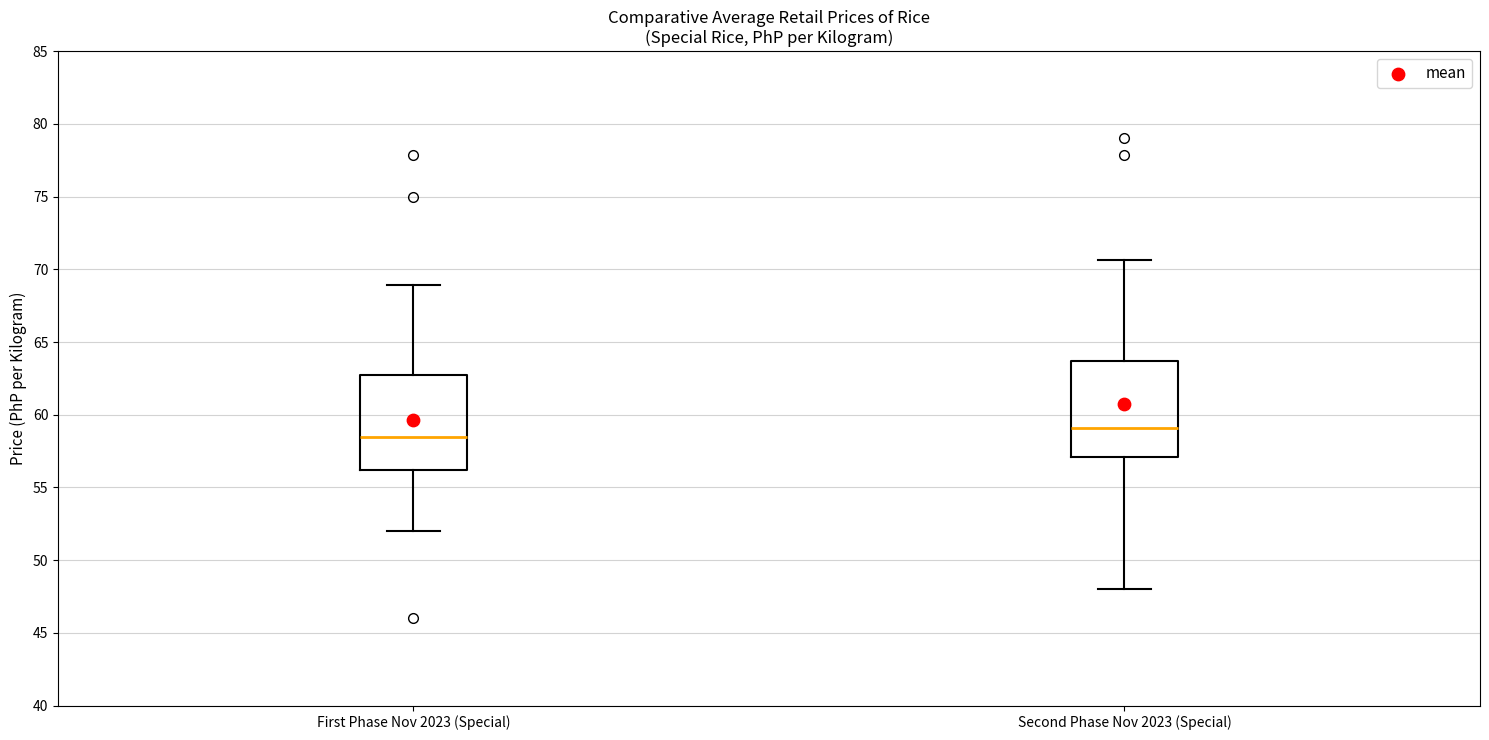

Reading left to right, read every box against the y-axis: the position of its median line, the range the box covers, and the ends of its whiskers. The values are not printed on the chart, so give them approximately, as read against the axis.

First Phase Nov 2023 (Special): median 58.5, box 56.0 to 62.5, whiskers 52.0 to 69.0
Second Phase Nov 2023 (Special): median 59.0, box 57.0 to 63.5, whiskers 48.0 to 70.5